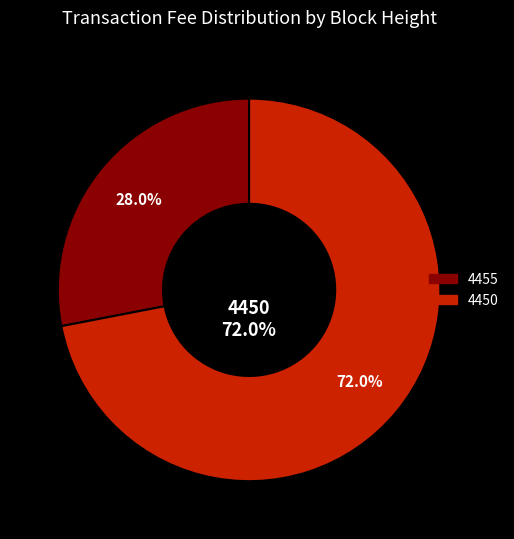

Count the number of slices in the pie.

2